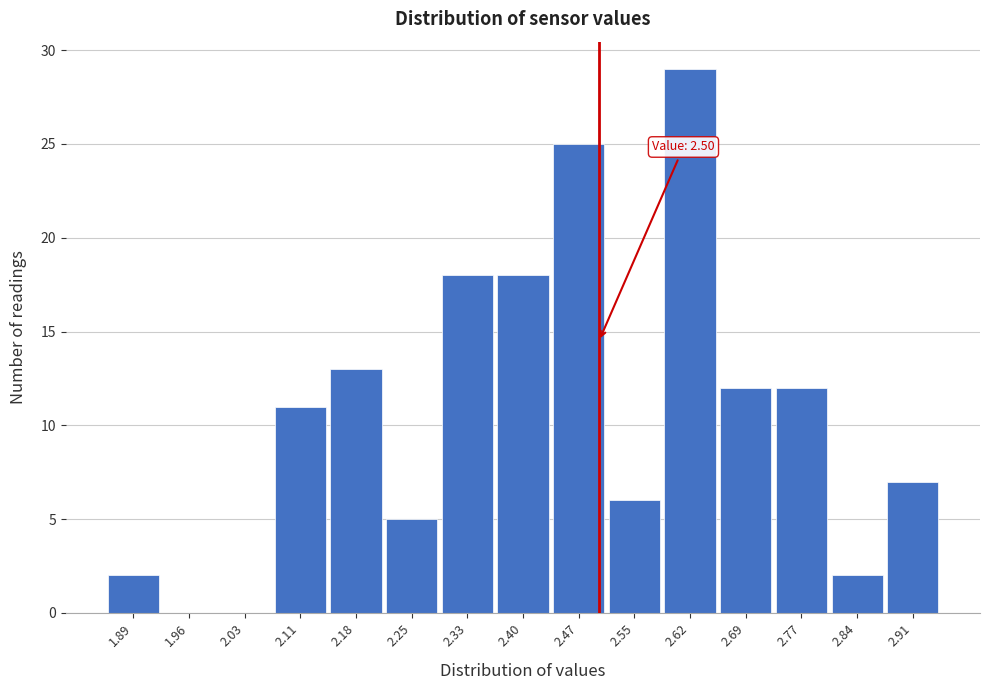

Over which range of the x-axis is the bar tallest?

2.58 to 2.66